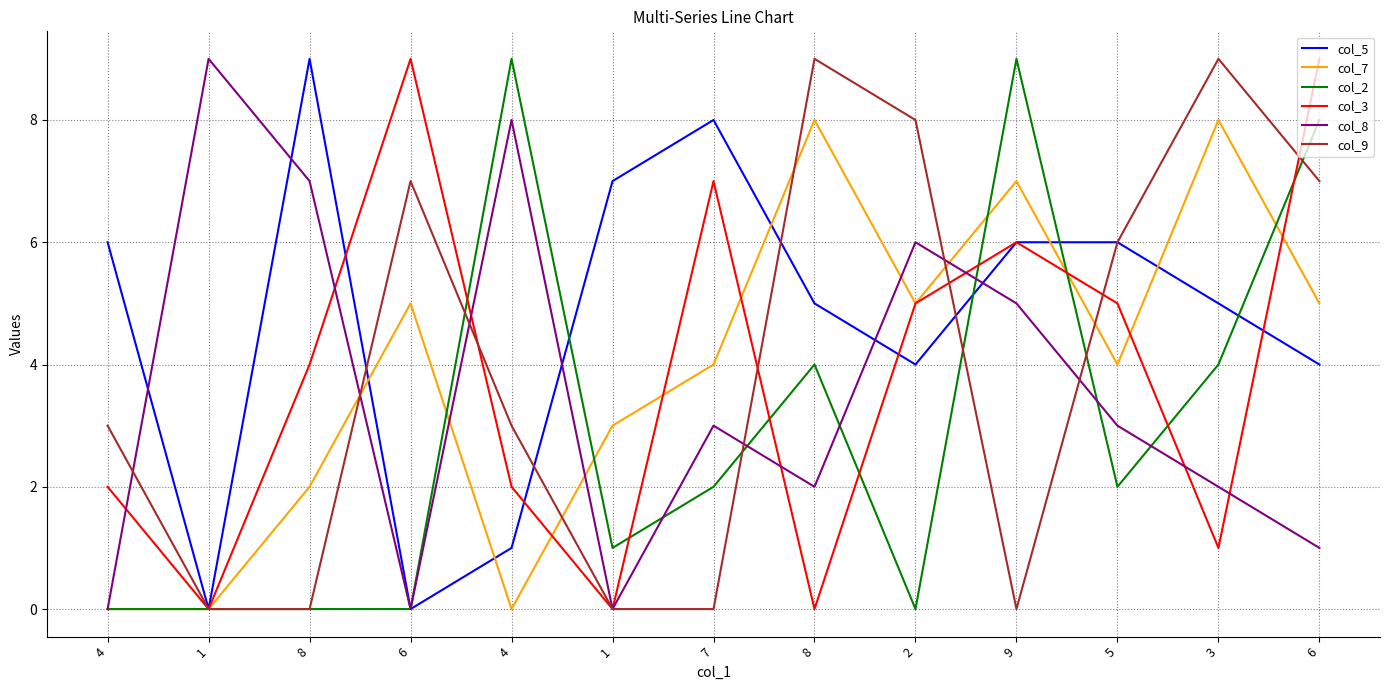

How many intersections are there between col_8 and col_7?

5